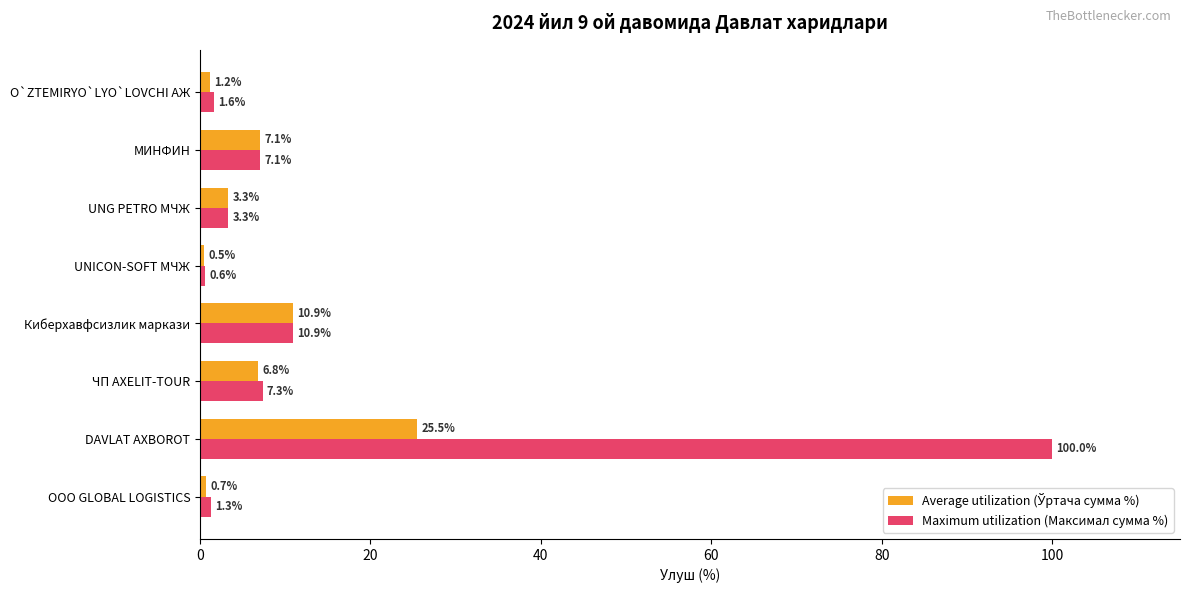

At which category is the sum across all series the highest?

DAVLAT AXBOROT